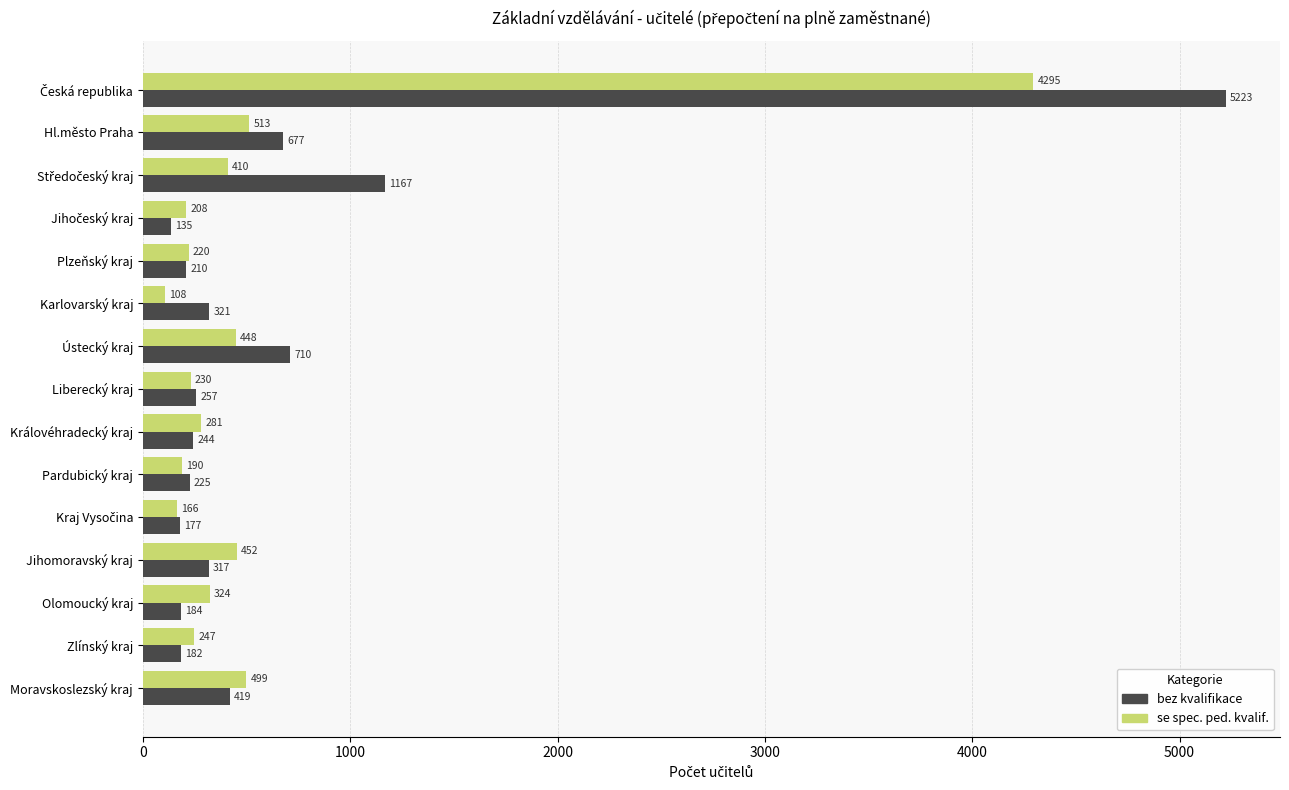

Is the value of bez kvalifikace at Jihomoravský kraj greater than the value of se spec. ped. kvalif. at Olomoucký kraj?

No